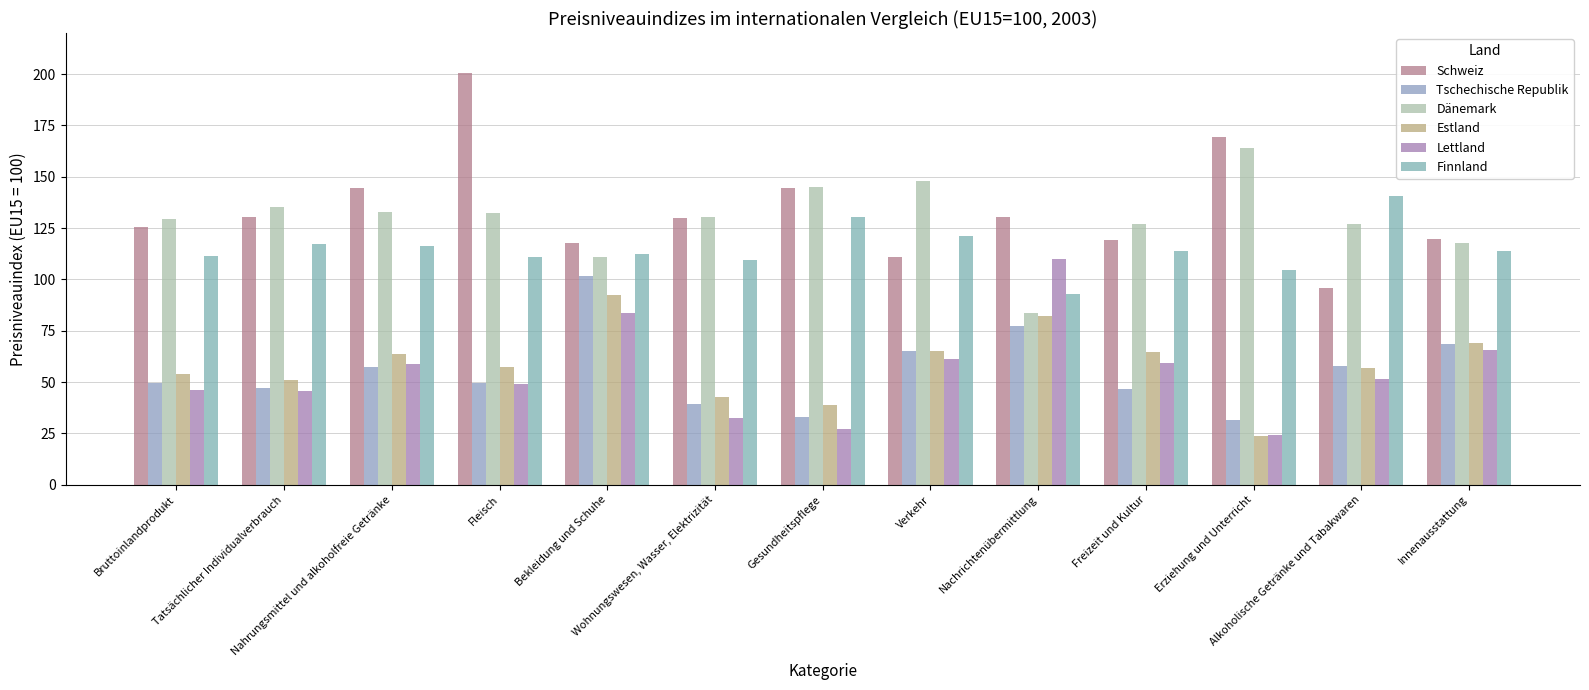

How many data points in Tschechische Republik are above 49?

8